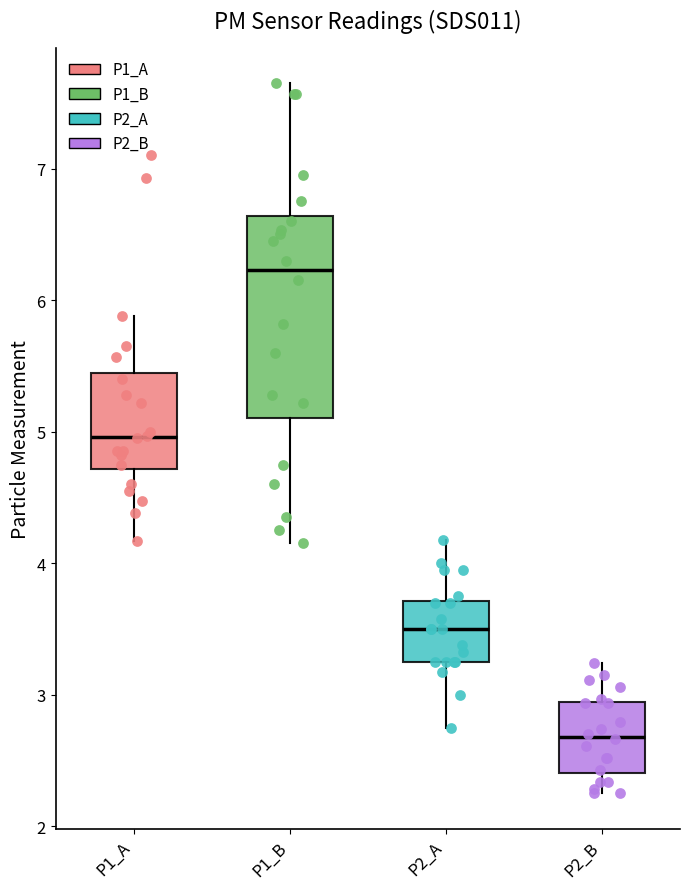

Which box's median line is the lowest?

P2_B